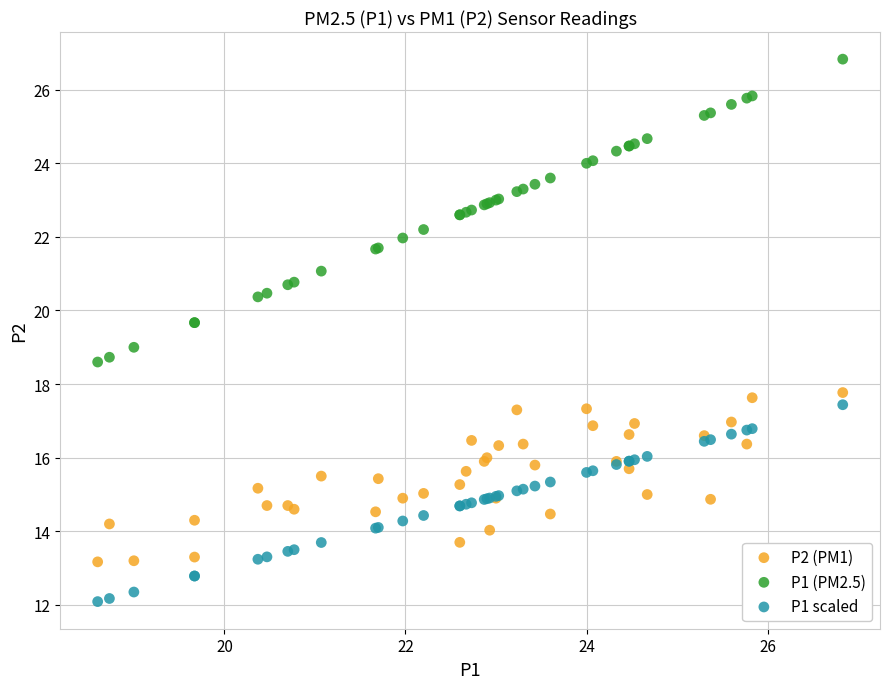

Which series contains the highest Y value?

P1 (PM2.5)